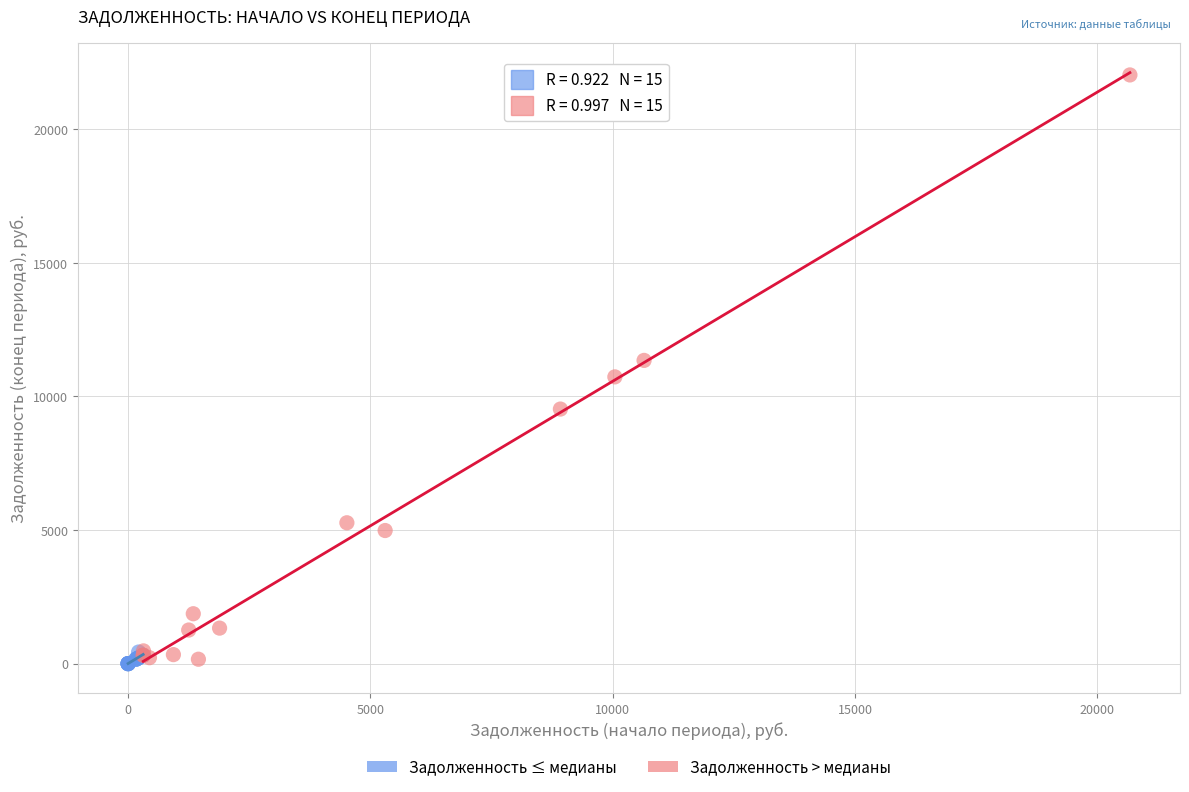

Which series reaches the maximum Y coordinate?

Задолженность > медианы